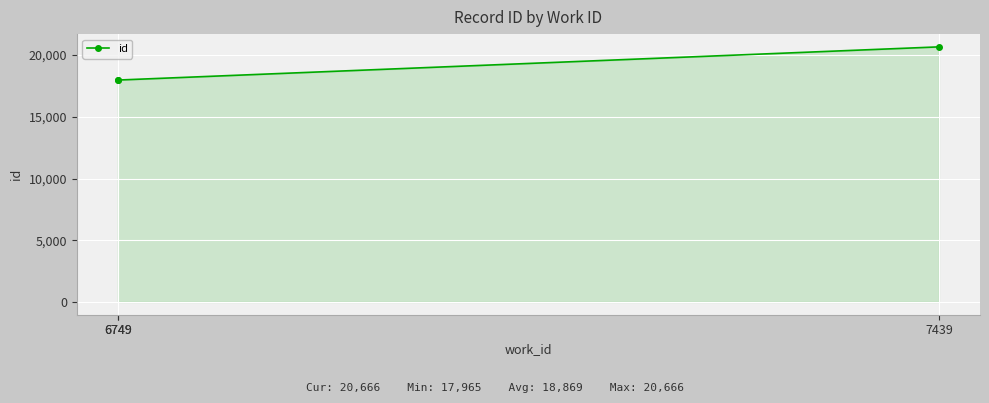

Reading left to right, transcribe all the data shown in this chart.

17965	17977	20666